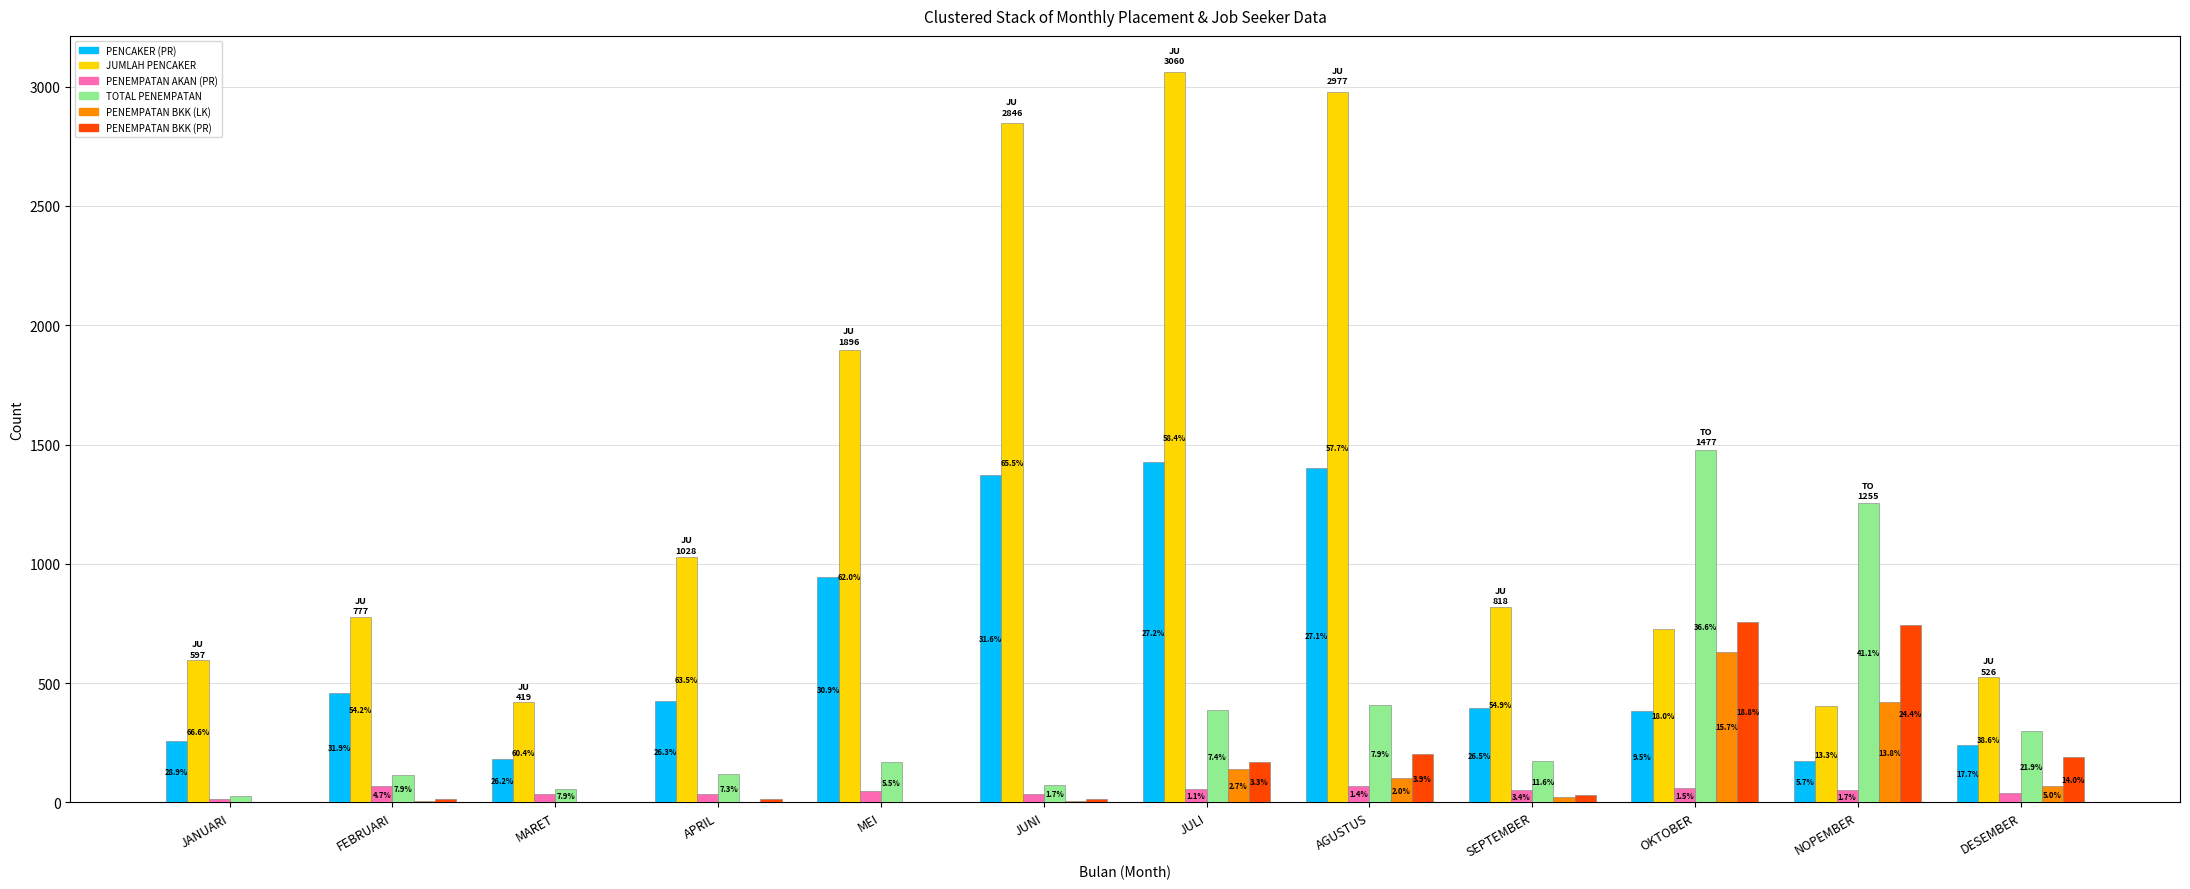

What is the sum of the JUMLAH PENCAKER values at APRIL and NOPEMBER?

1433